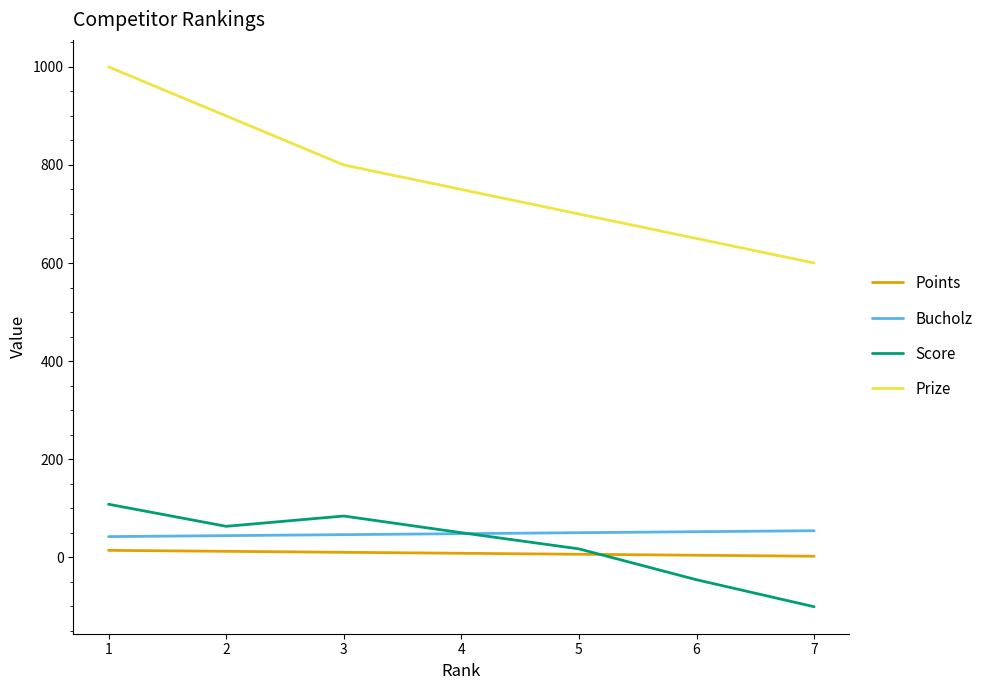

True or false: Prize has a value of 650 at 6.

True